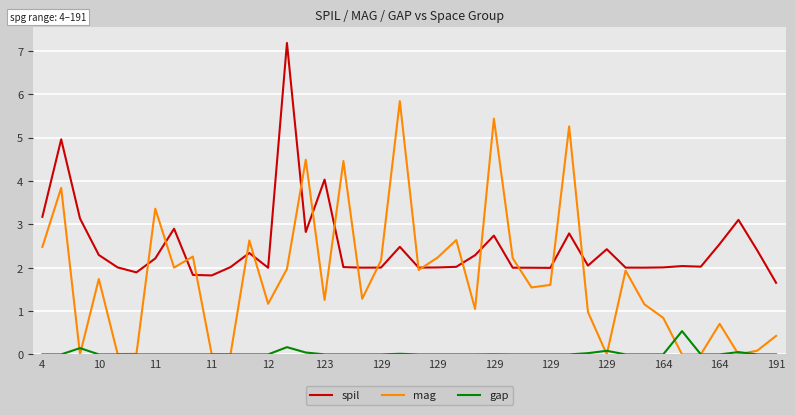

In mag, how many points are higher than both neighbors (excluding endpoints)?

13